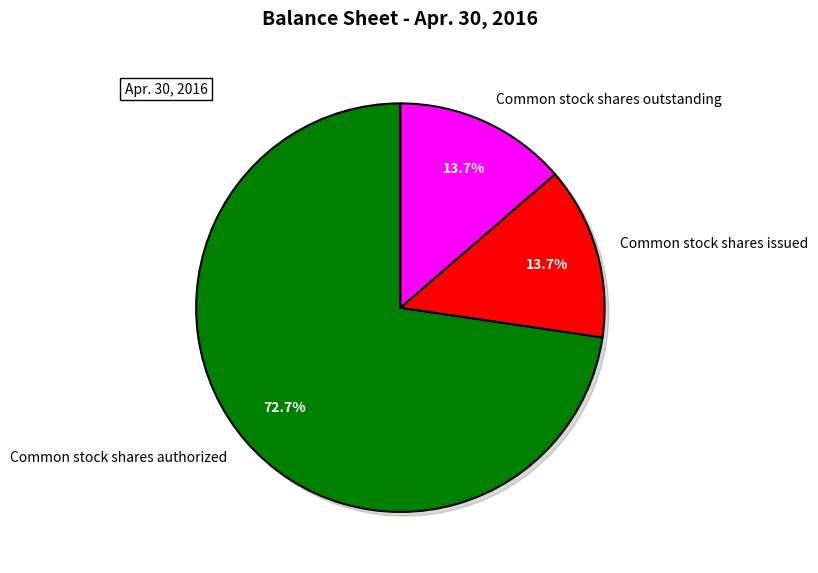

True or false: Common stock shares authorized accounts for 73% of the total.

True